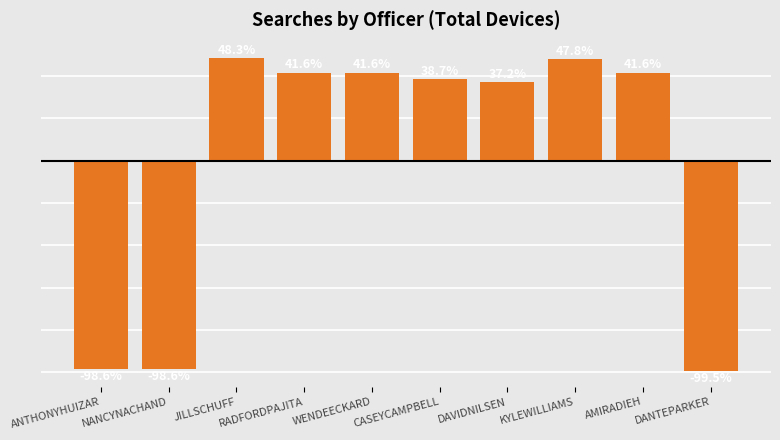

What is the label of the 2nd bar from the right?

AMIRADIEH